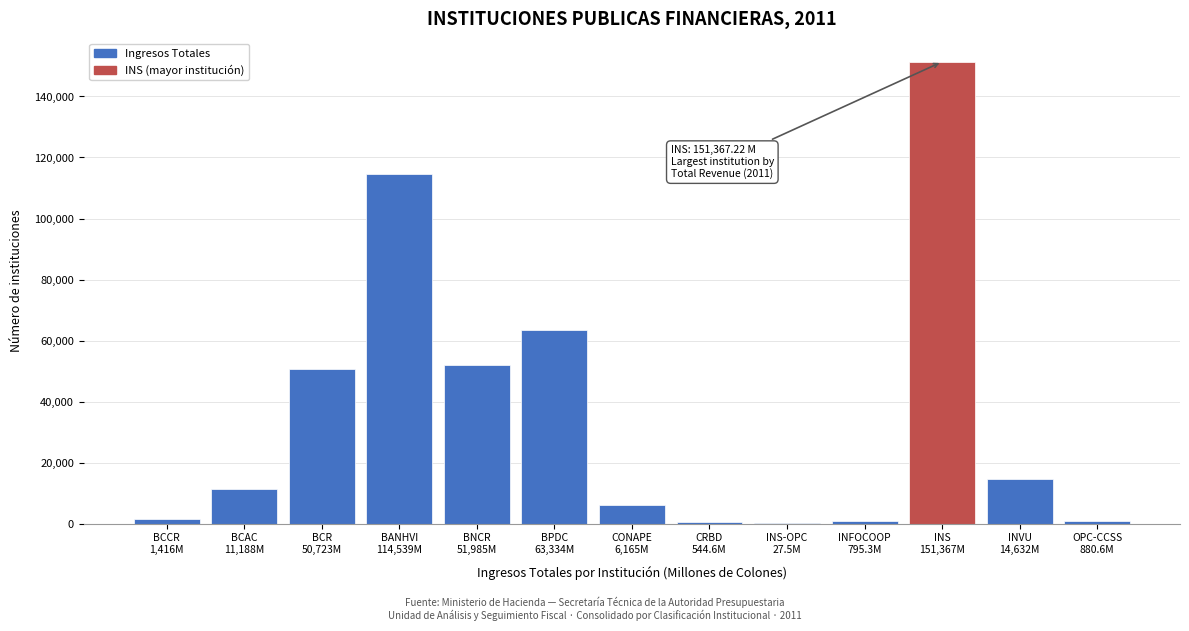

What is the greatest value displayed?

151367.2